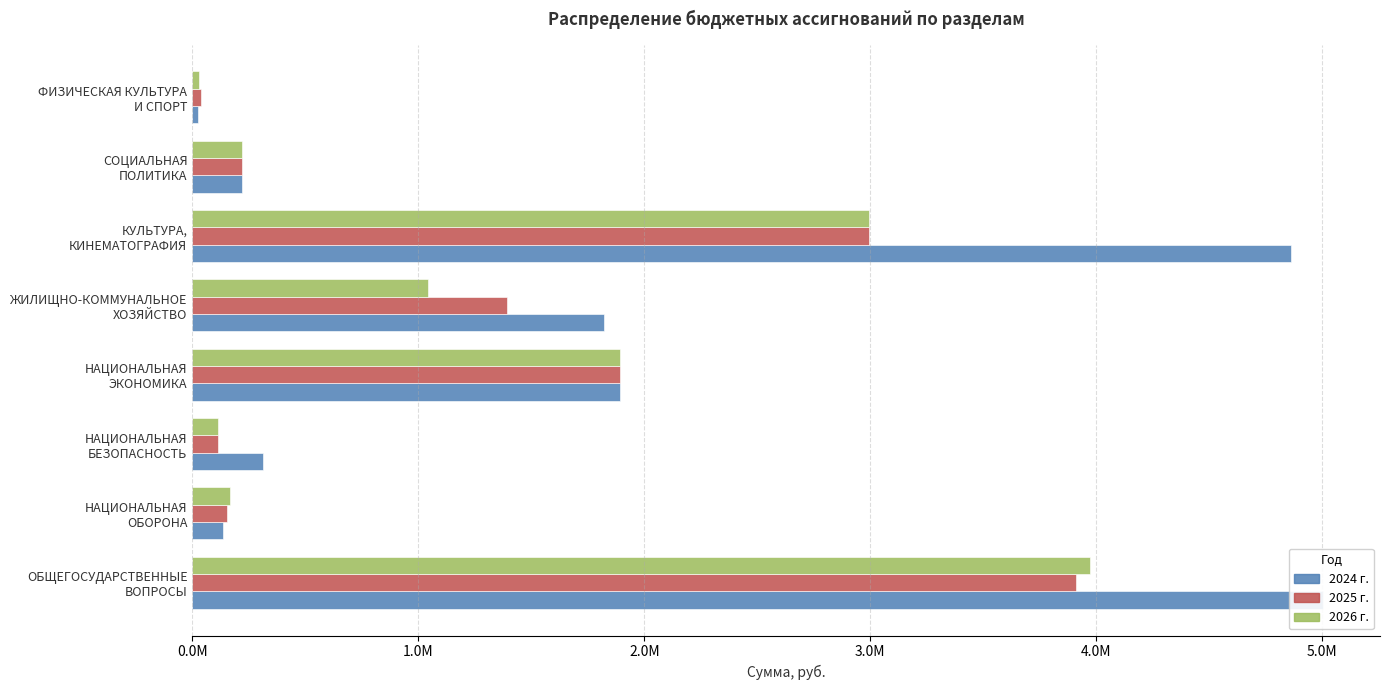

What is the value of the 2024 г. bar at the 2nd from the left?

138300.0